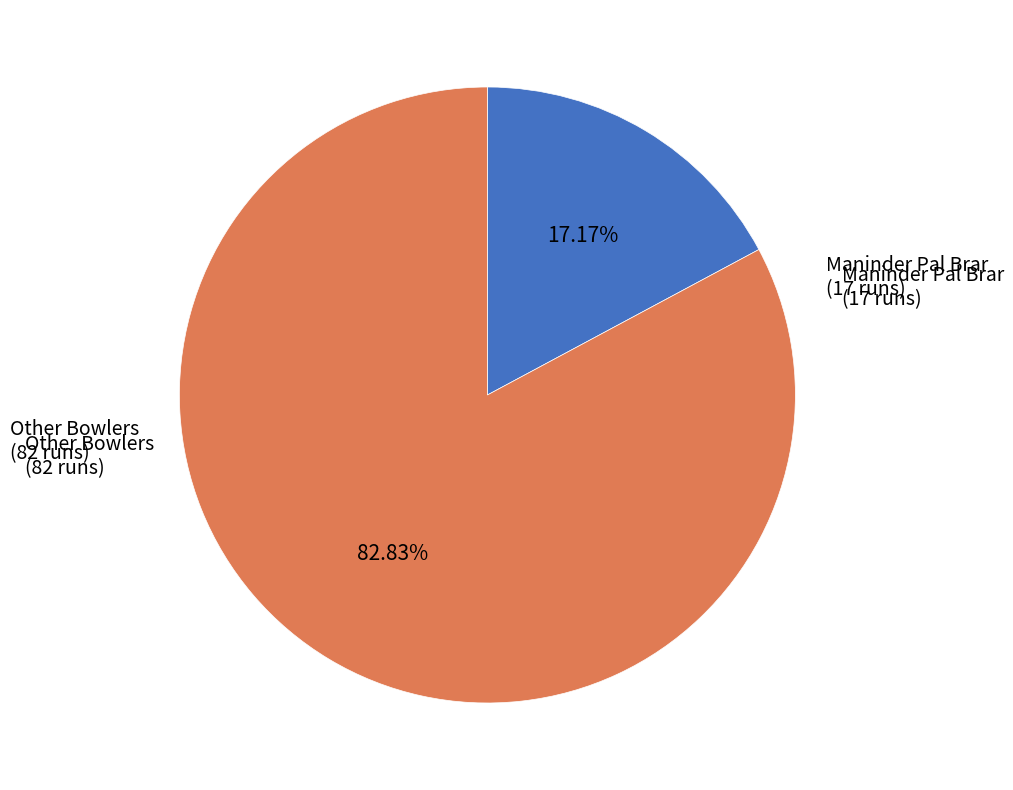

Rank the categories by value from lowest to highest.

Maninder Pal Brar (17 runs), Other Bowlers (82 runs)